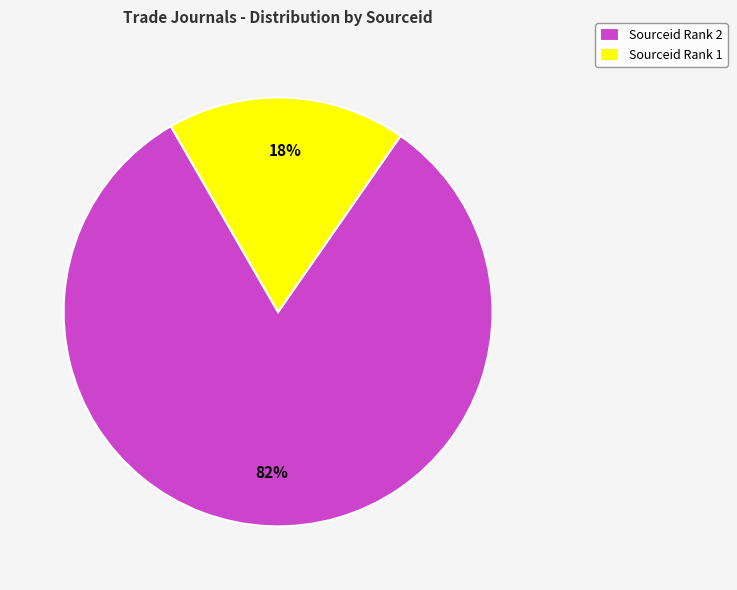

True or false: Sourceid Rank 2 accounts for 82% of the total.

True